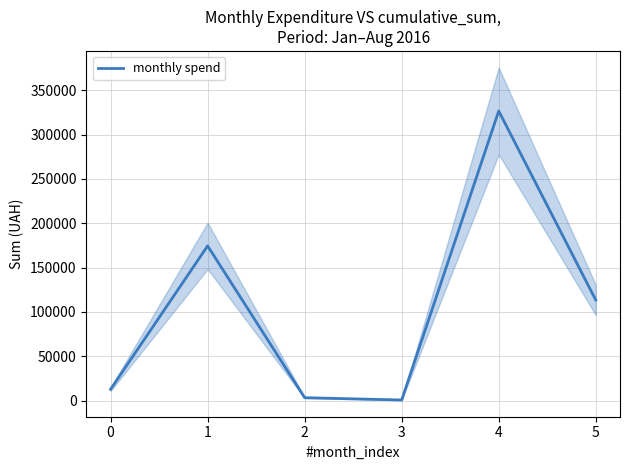

At which category does the chart reach its minimum across all series?

3